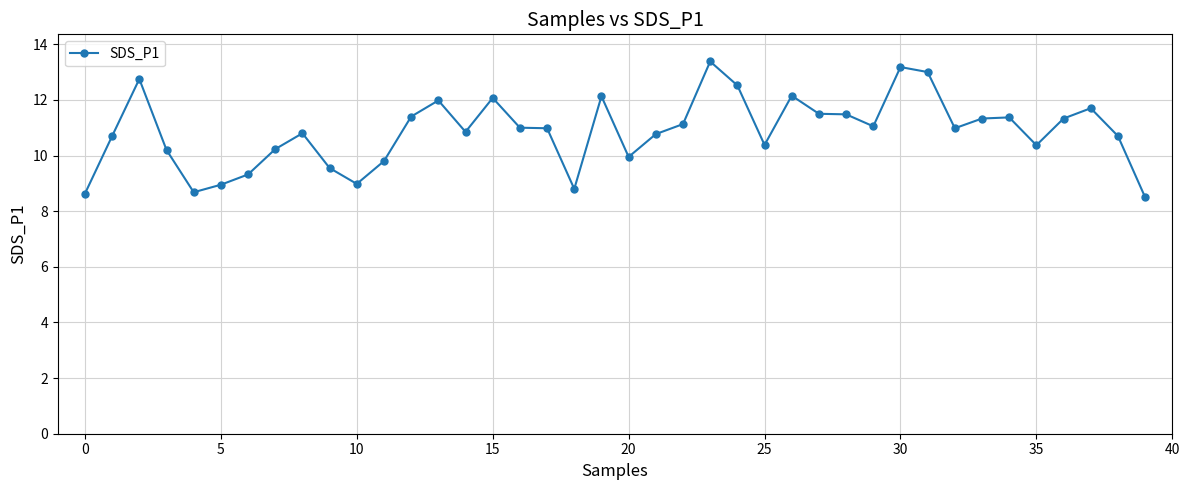

What is the difference between the second highest and minimum values?

4.7